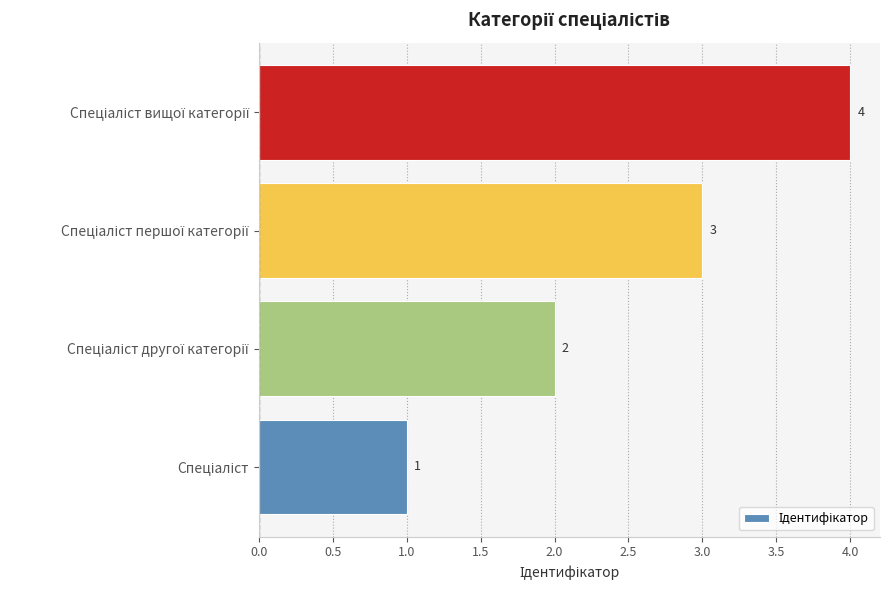

What is the maximum value shown in the chart?

4